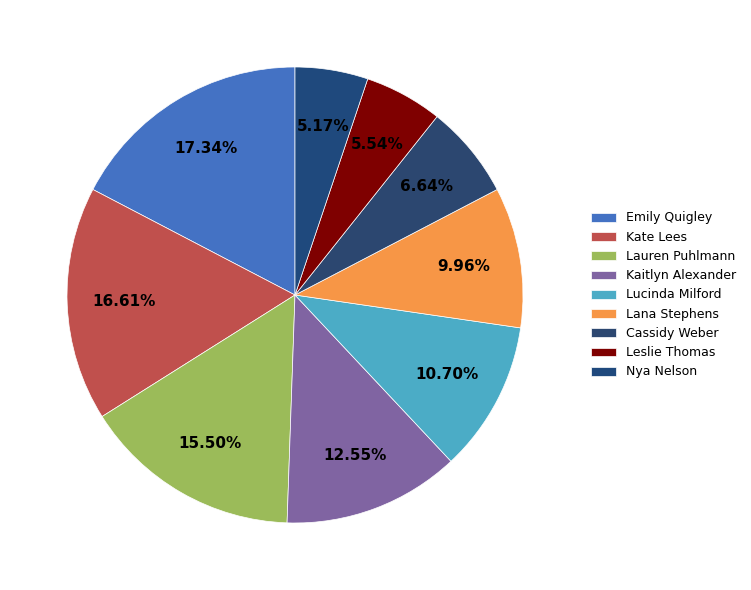

Which category has the smallest portion of the pie?

Nya Nelson